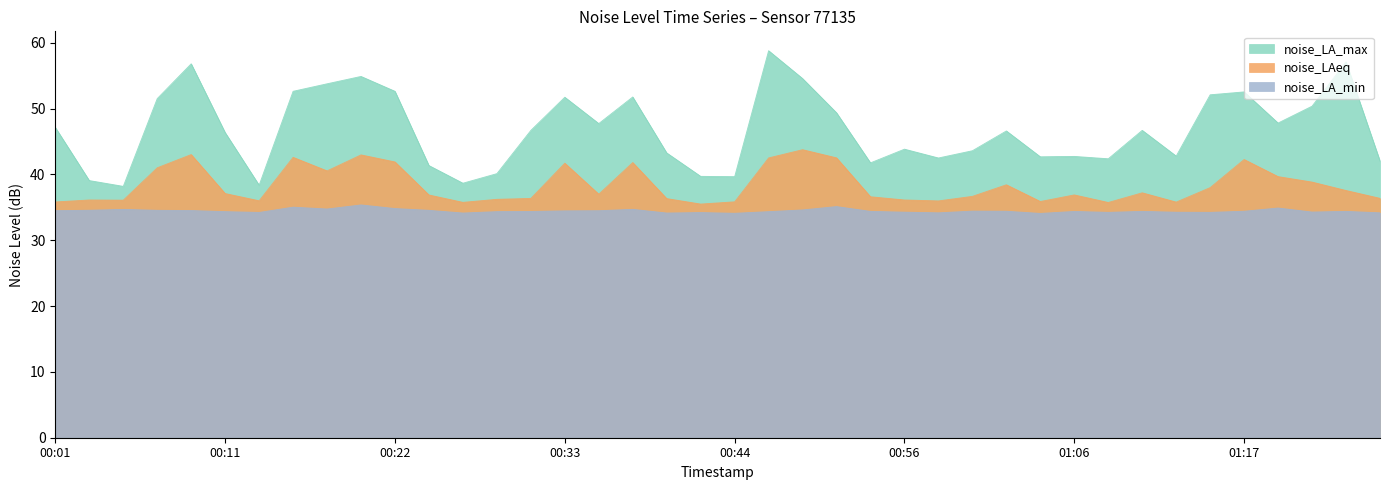

Which has a higher value, 01:10 or 00:24?

01:10